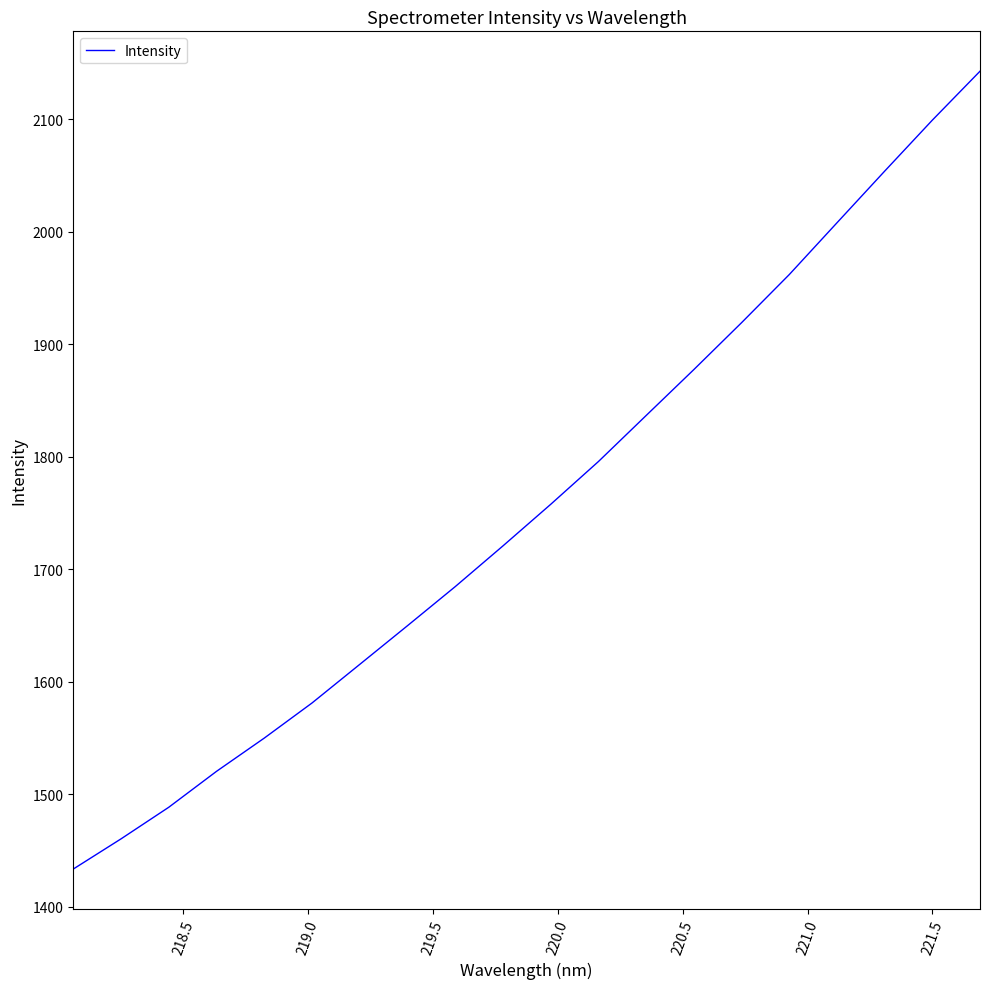

What is the sum of all values?

35155.9